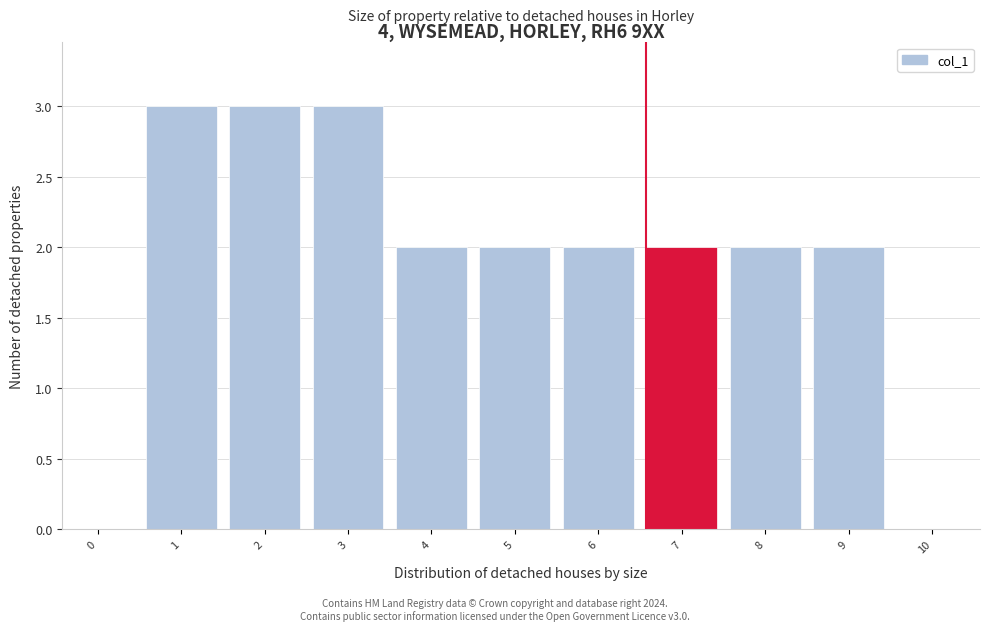

Reading left to right, what are all the values shown in this chart?

0=0	1=3	2=3	3=3	4=2	5=2	6=2	7=2	8=2	9=2	10=0